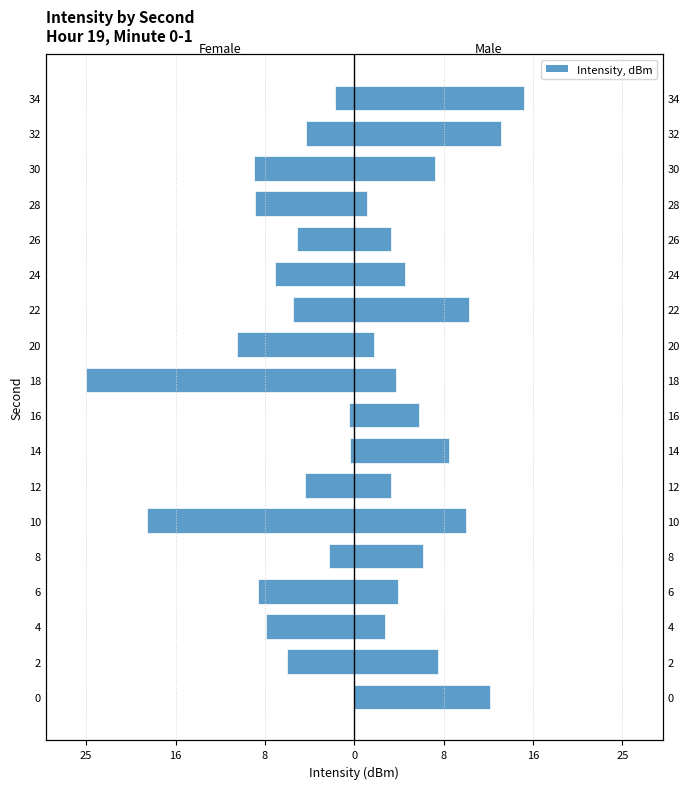

What is the lowest value of the Male series?

1.1